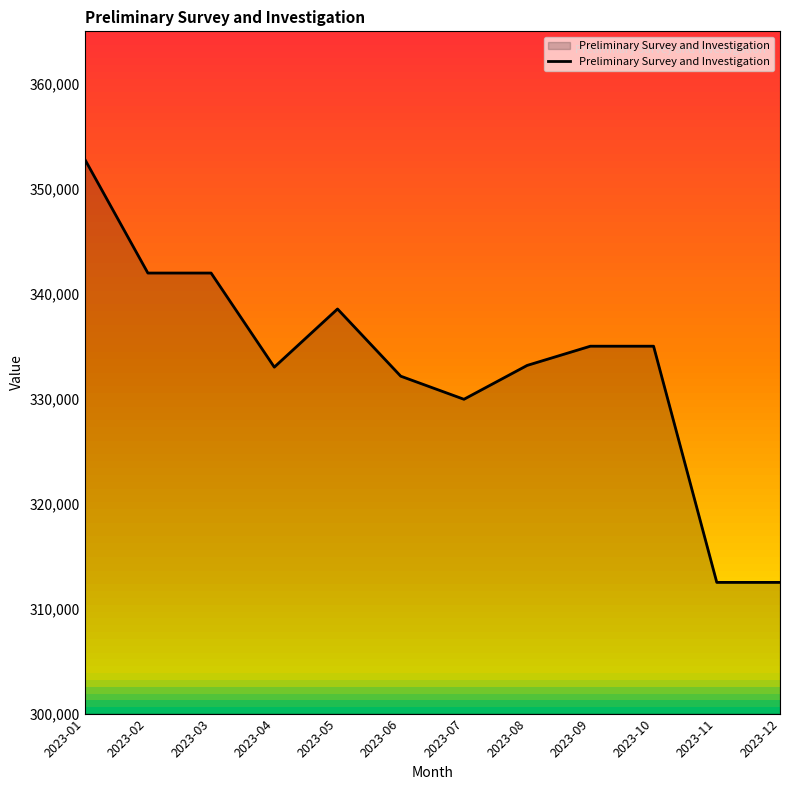

Between 2023-10 and 2023-05, which is larger?

2023-05